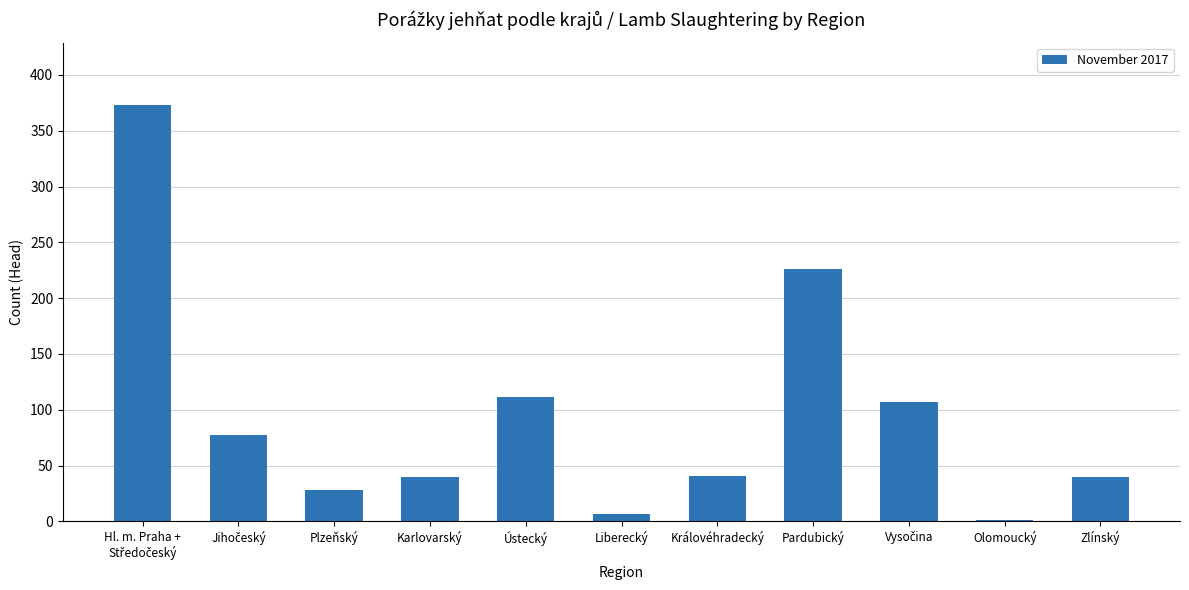

What is the greatest value displayed?

373